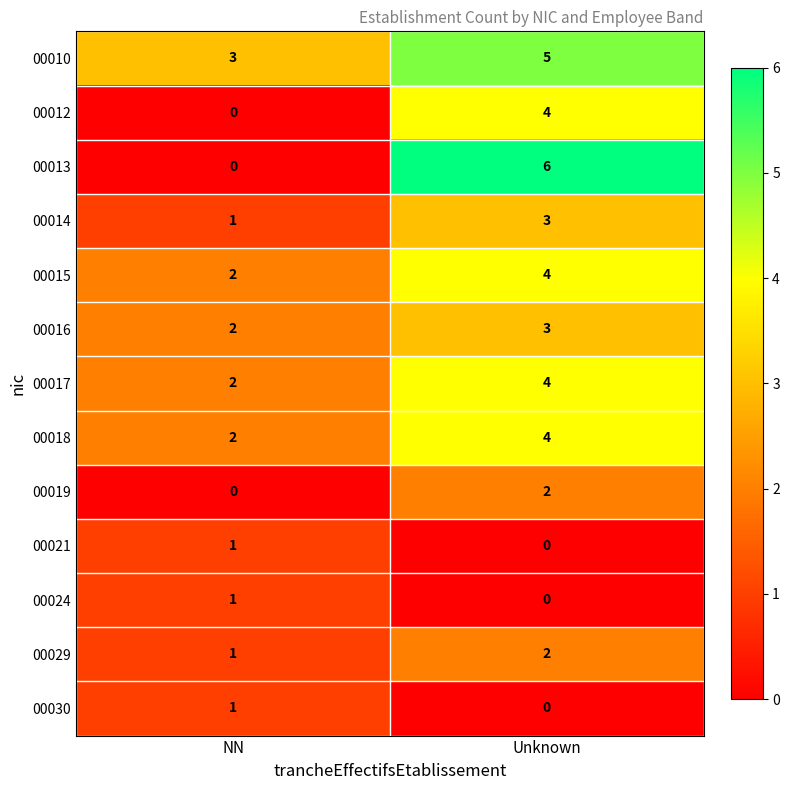

What is the sum of all 00018 values?

6